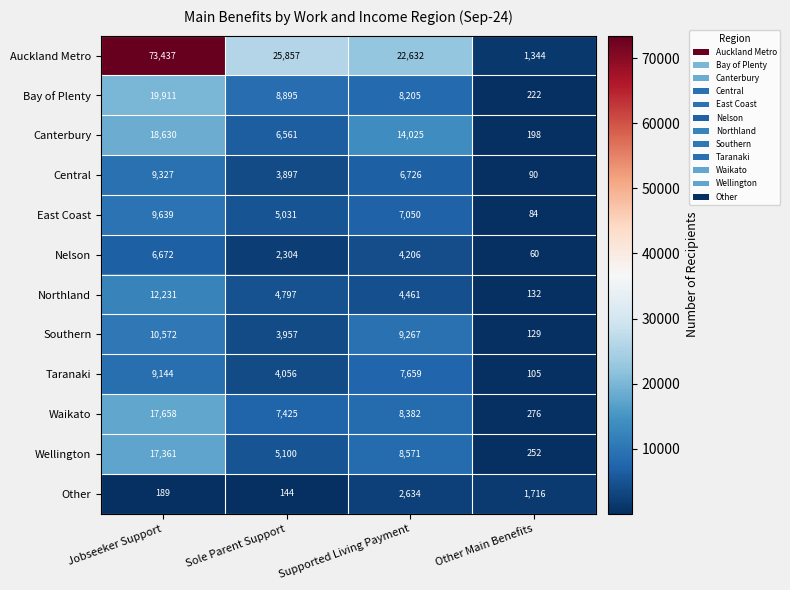

At which category is the sum across all series the highest?

Jobseeker Support